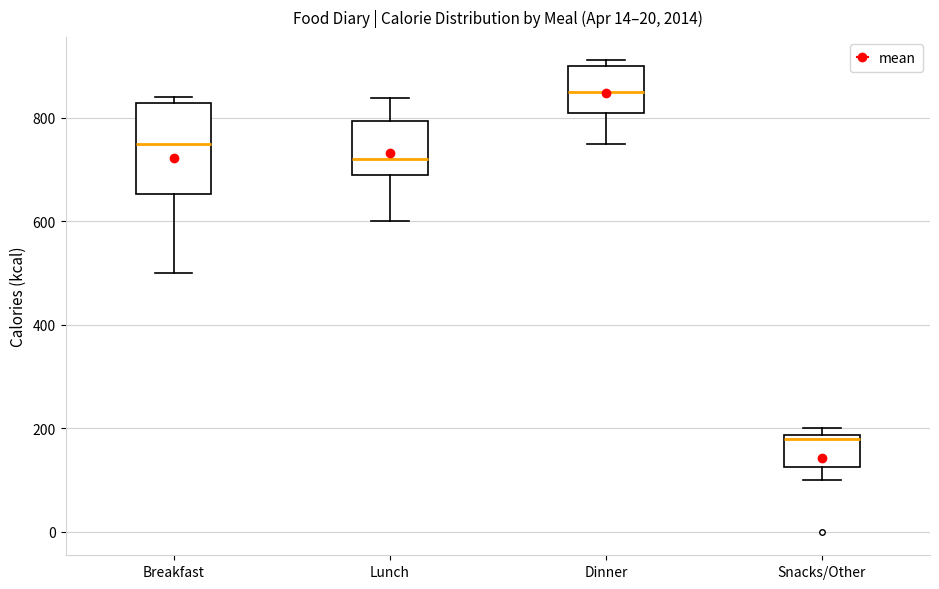

Comparing the boxes themselves (not the whiskers), which one is the tallest?

Breakfast